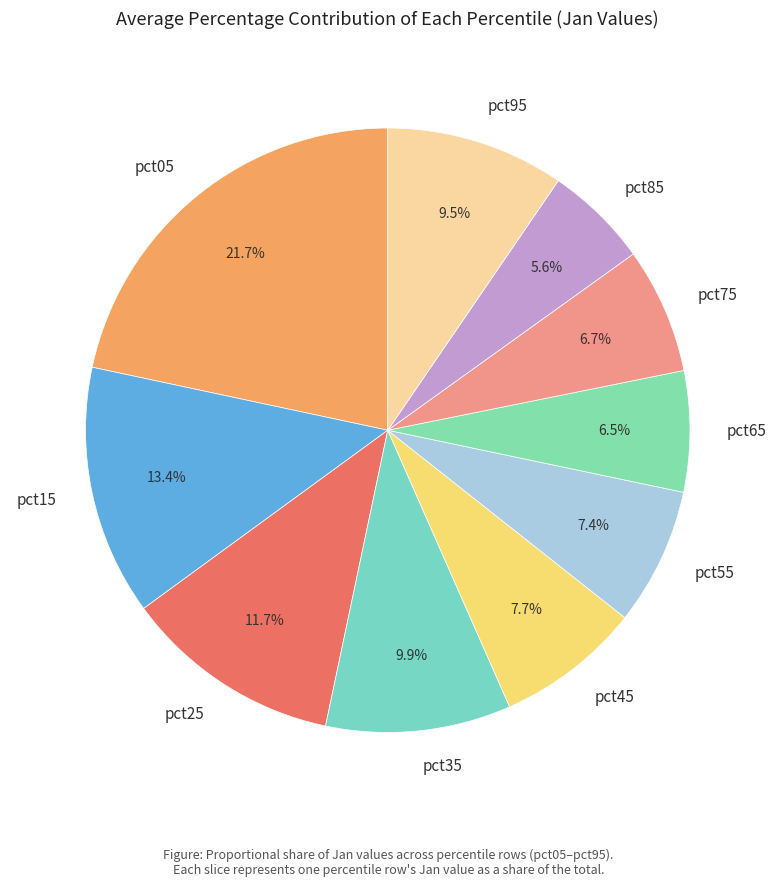

Which category has the biggest portion of the pie?

pct05